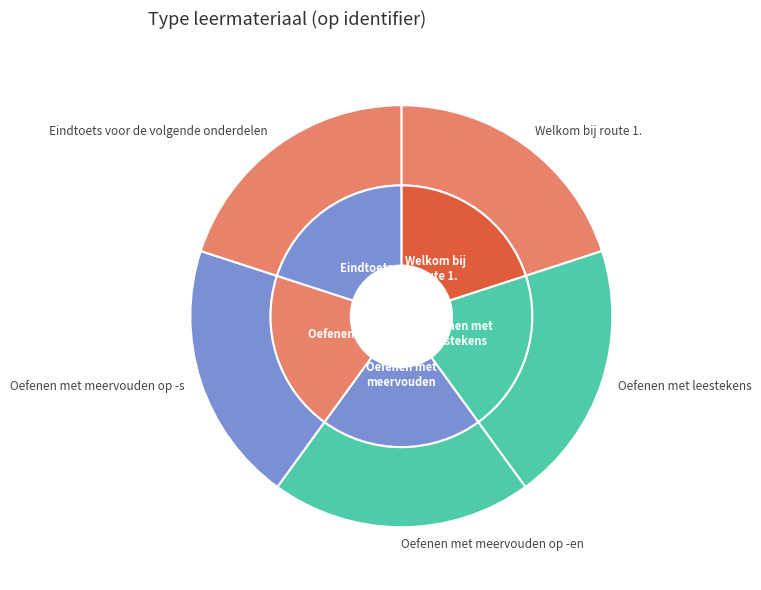

What is the ratio of the value at Oefenen met meervouden op -s to the value at Welkom bij route 1.?

1.0